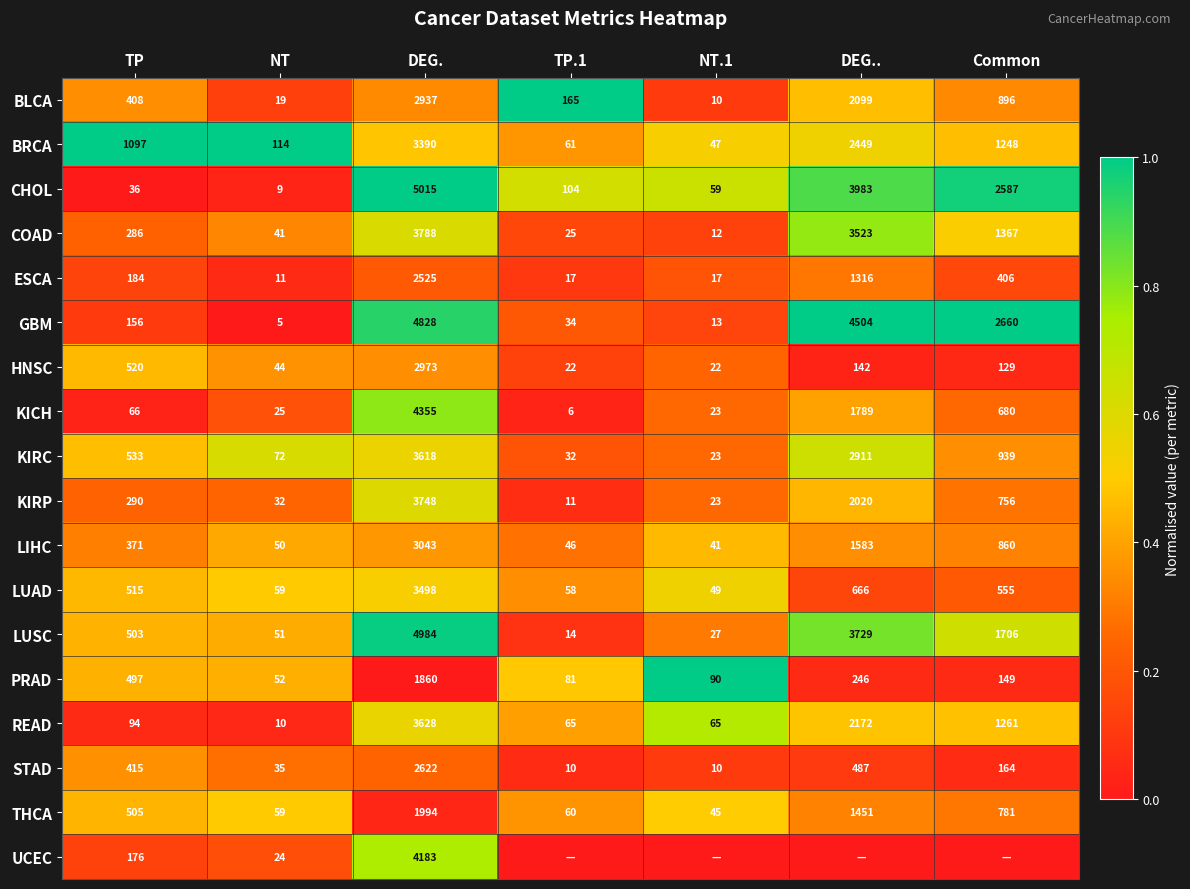

The STAD series shows 0.1 at TP.1. True or false?

False